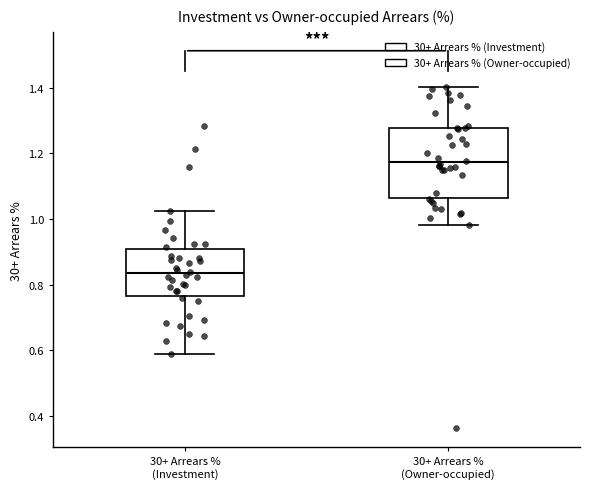

Reading left to right, transcribe this box plot: for each box, give where its median line is, the range the box spans, and where its two whiskers end, as read against the y-axis. The values are not printed on the chart, so give them approximately, as read against the axis.

30+ Arrears % (Investment): median 0.84, box 0.76 to 0.90, whiskers 0.58 to 1.02
30+ Arrears % (Owner-occupied): median 1.18, box 1.06 to 1.28, whiskers 0.98 to 1.40